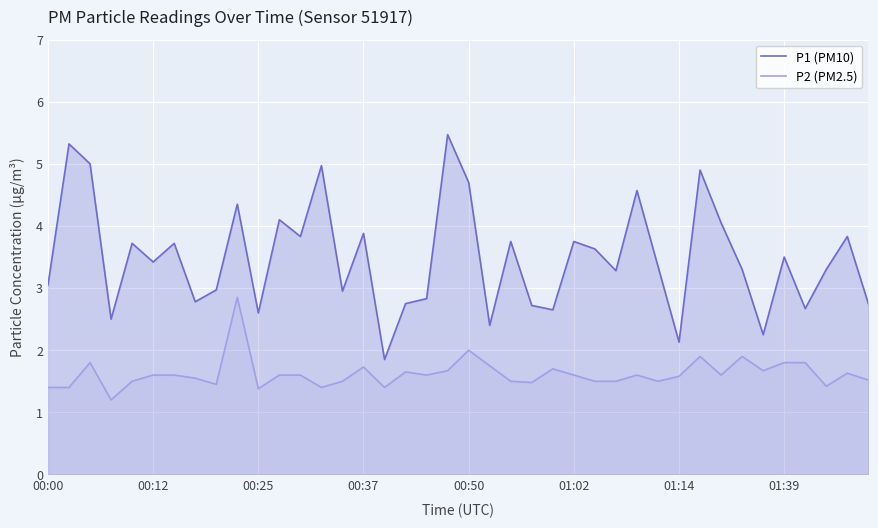

What is the highest value of the P1 (PM10) series?

5.5